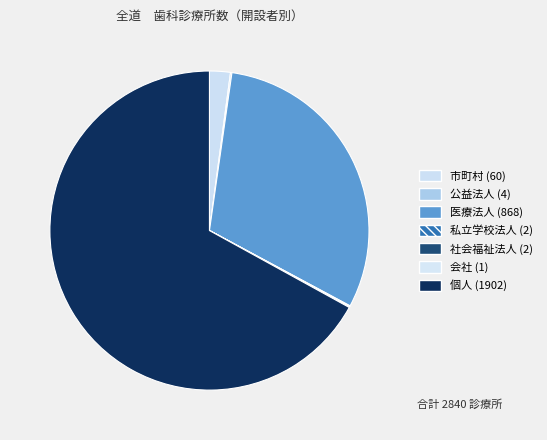

To the nearest percent, what is the combined percentage of 個人 (1902) and 私立学校法人 (2)?

67%